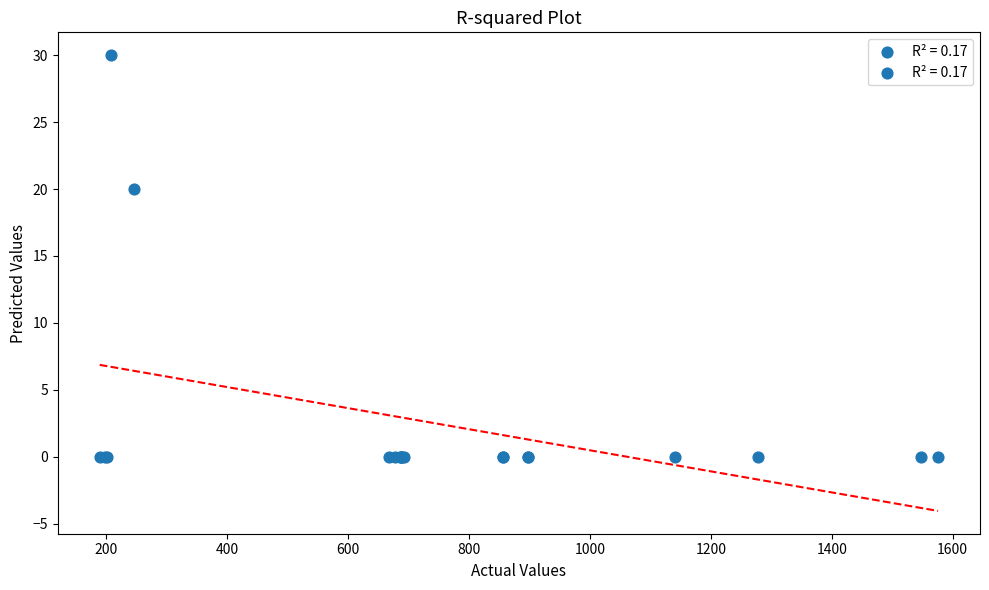

What Y value in the scatter plot is closest to 15?

20